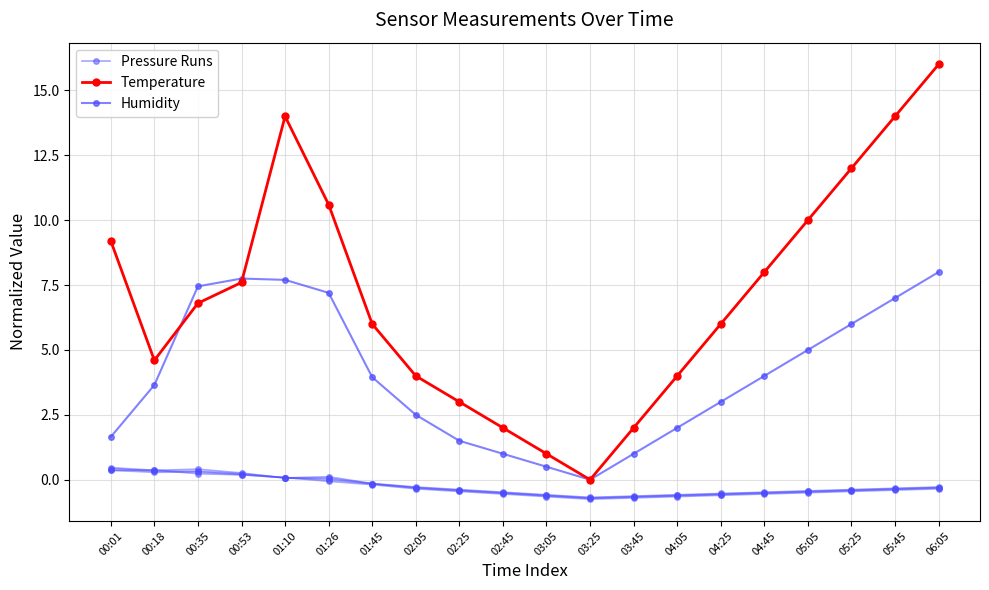

Between 04:45 and 00:53, which is larger?

00:53